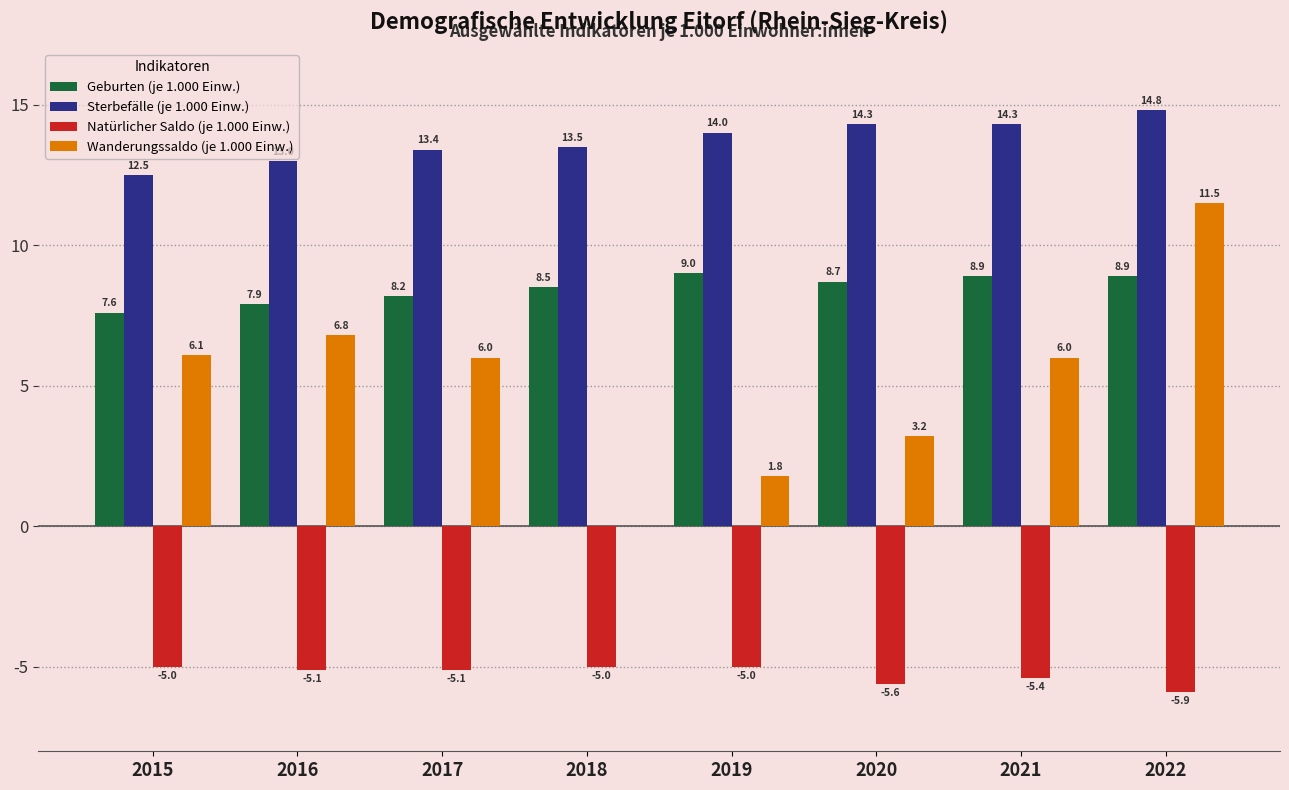

What is the total value across all series at 2022?

29.3